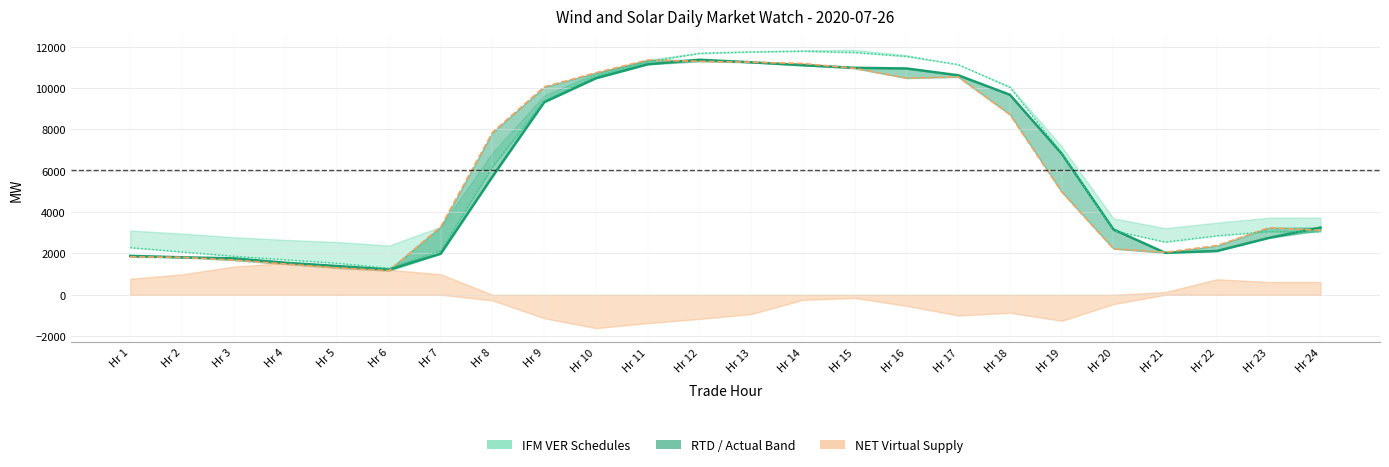

True or false: RTD CLEARED VALUE line has a value of 11286.8 at Hr 12.

True